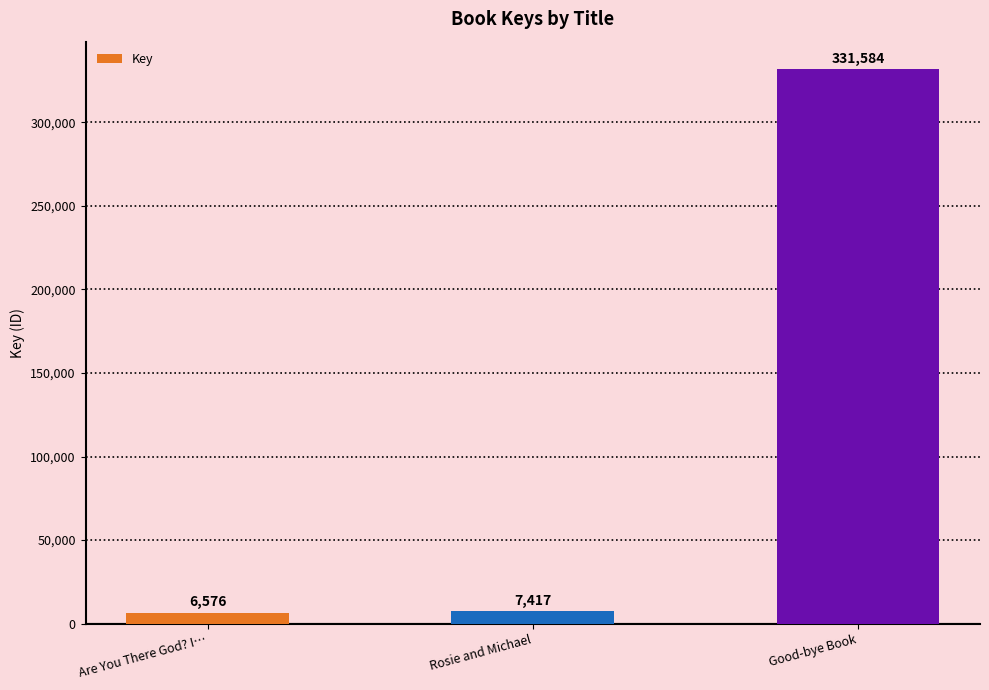

The value at Good-bye Book is 331584. True or false?

True